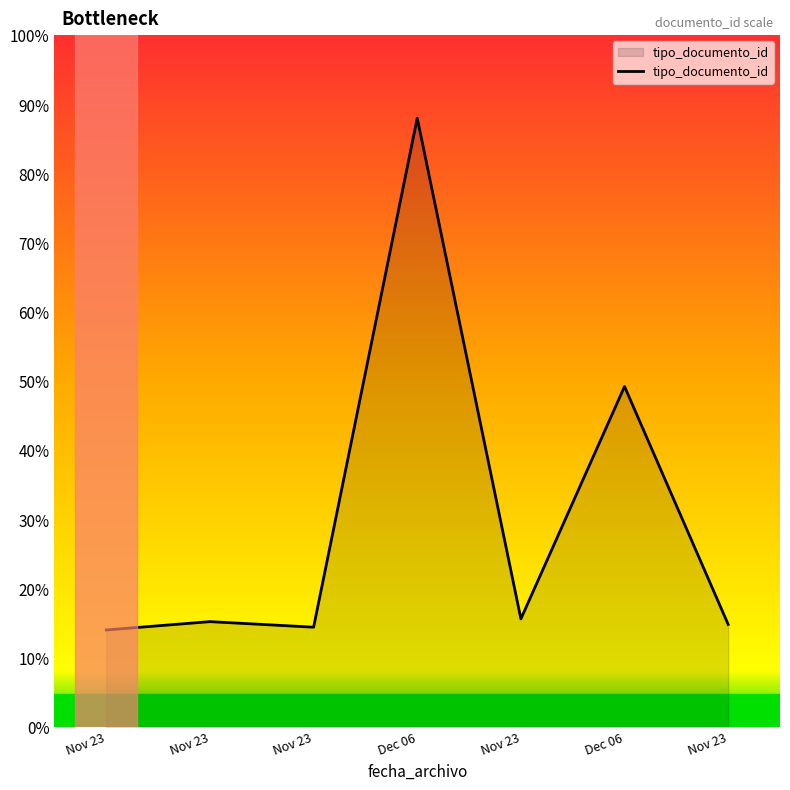

What is the label of the 4th point from the right?

Dec 06